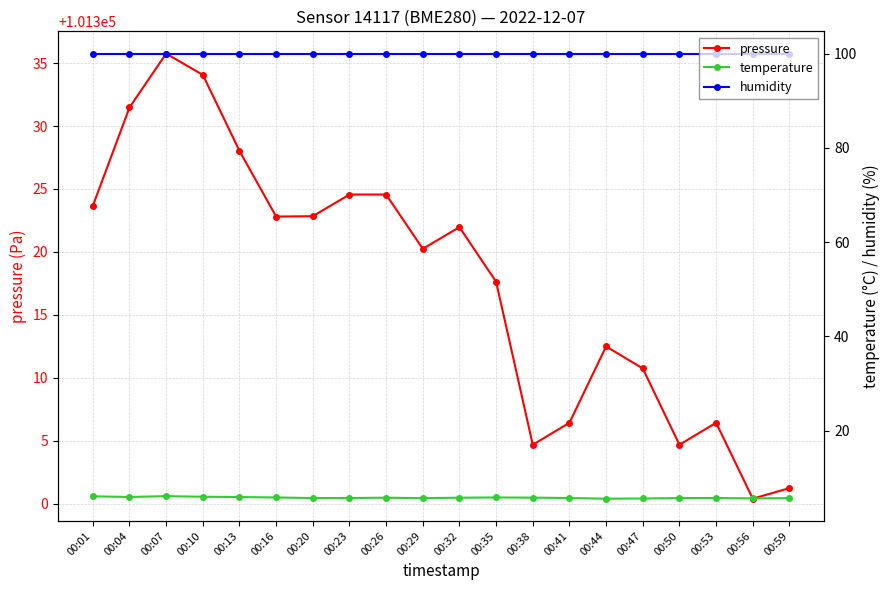

What is the spread (max minus min) of values at 00:26?

101318.8